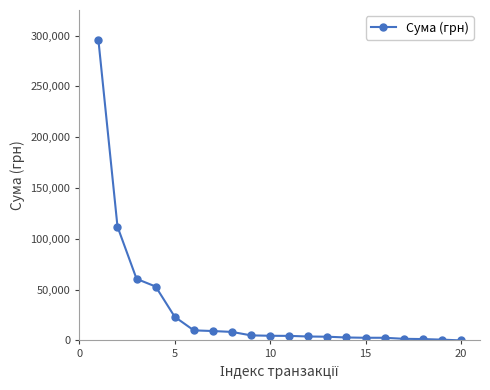

What is the average value?

30261.1